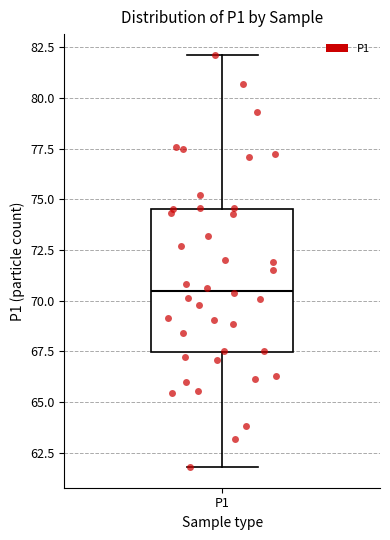

Transcribe this box plot: give where the median line is, the range the box spans, and where the two whiskers end, as read against the y-axis. The values are not printed on the chart, so give them approximately, as read against the axis.

median 70.5, box 67.5 to 74.5, whiskers 62.0 to 82.0